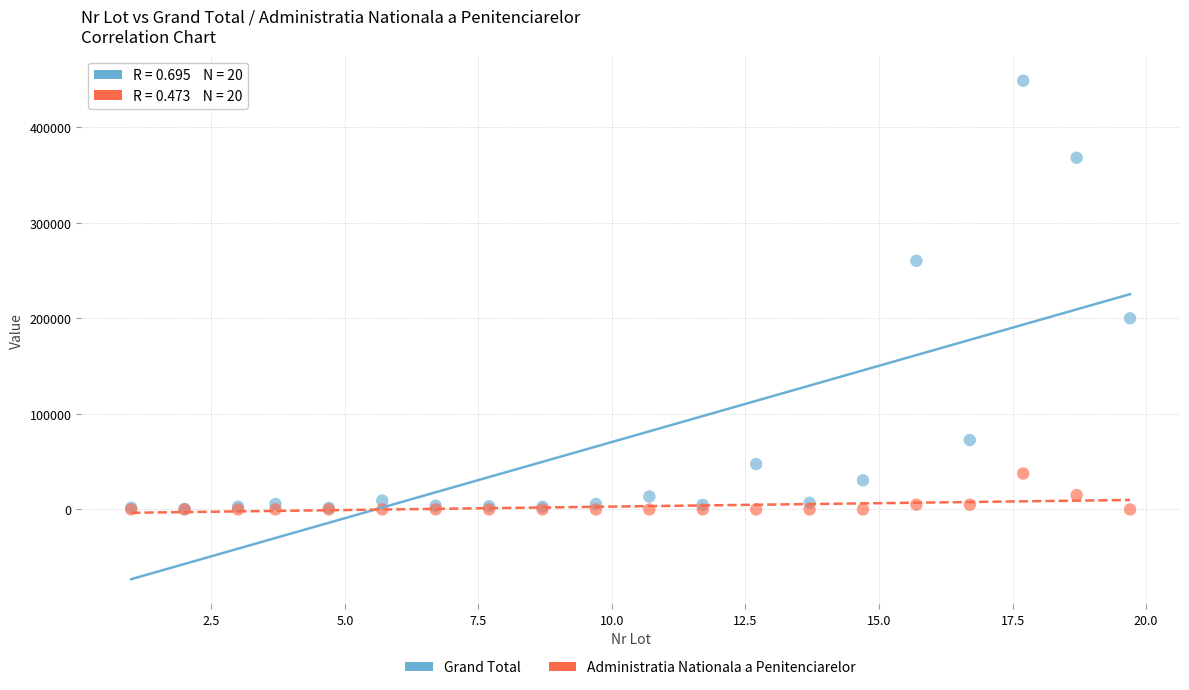

Across all series, what Y value is closest to 224506?

200180